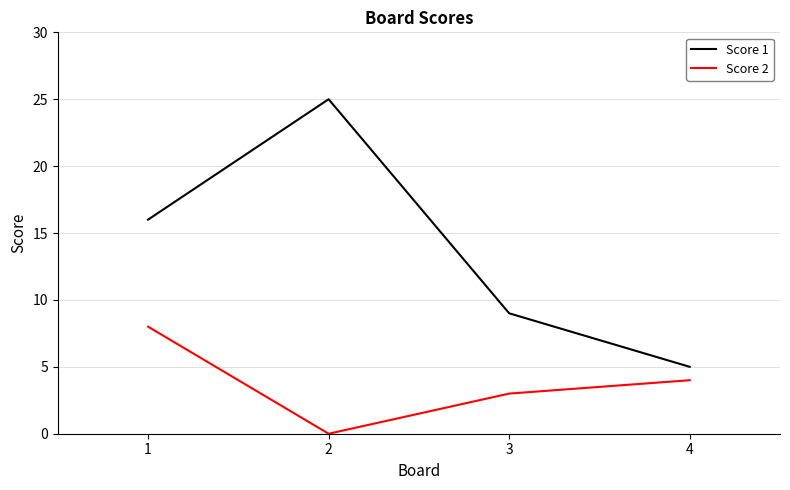

True or false: Score 2 and Score 1 cross at least once.

False